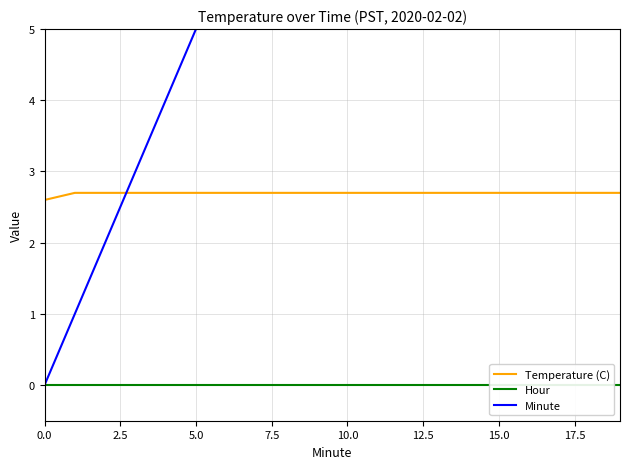

How many lines are shown in the chart?

3